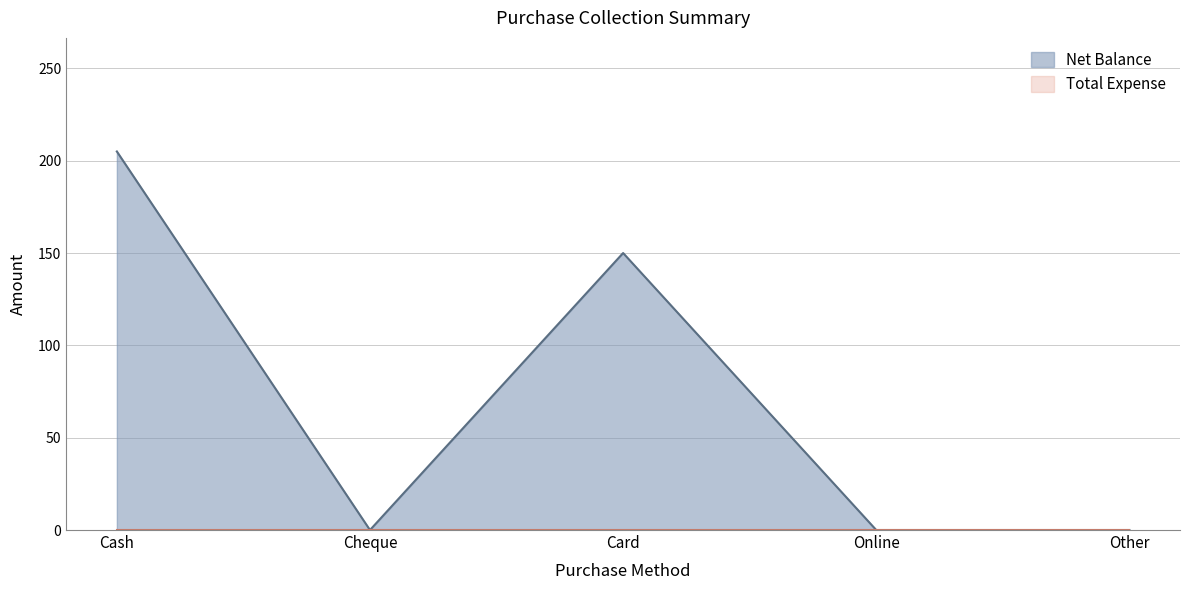

Does the chart have visible grid lines?

Yes